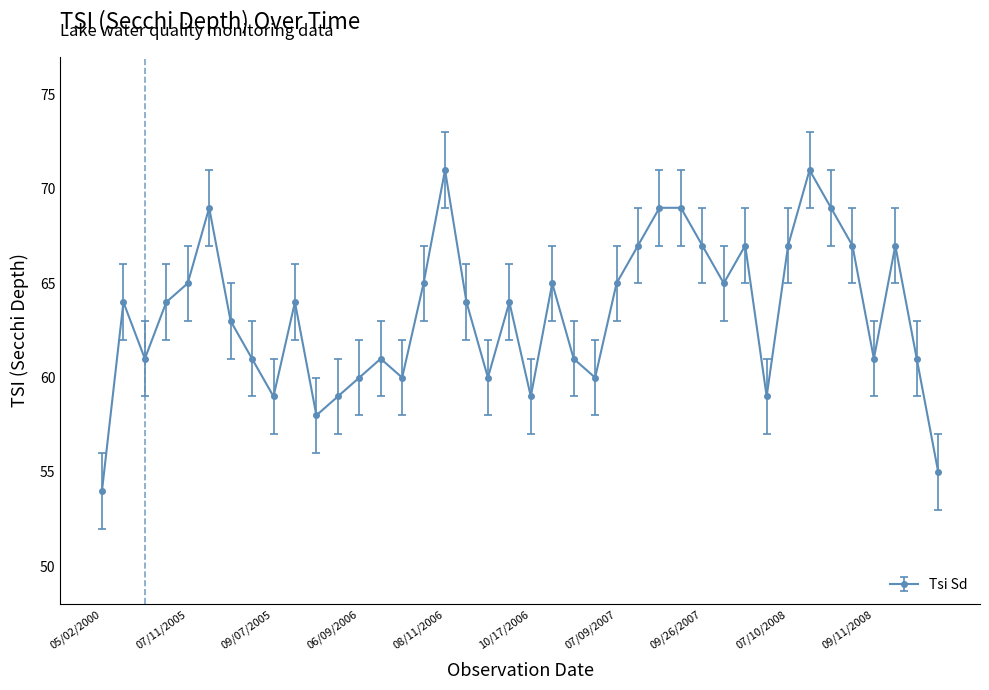

What is the average value?

63